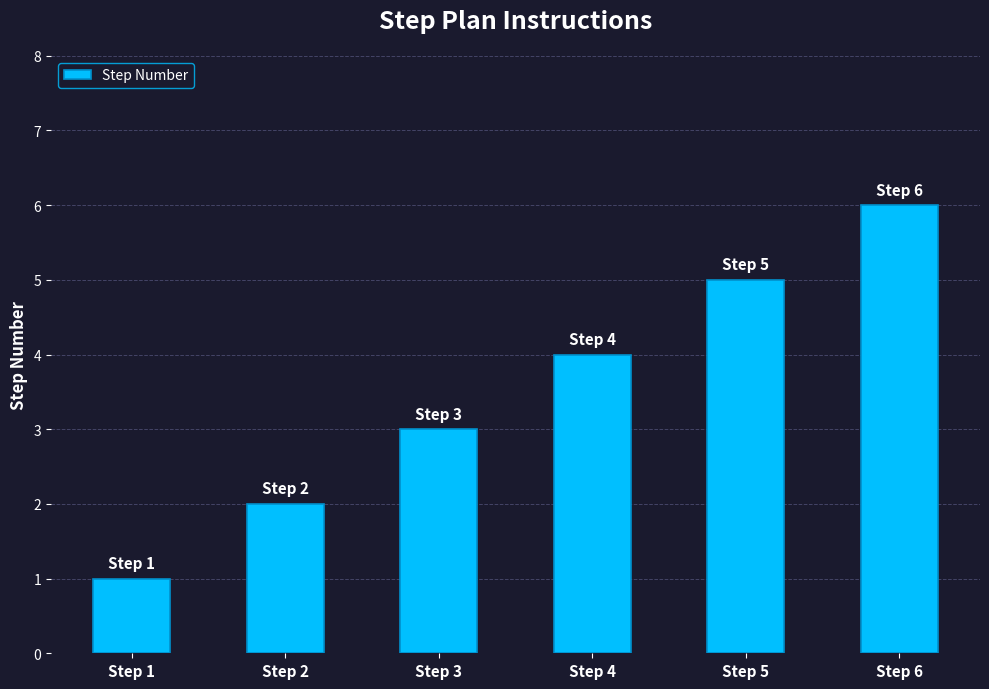

Which category has the lowest value across all series?

Step 1